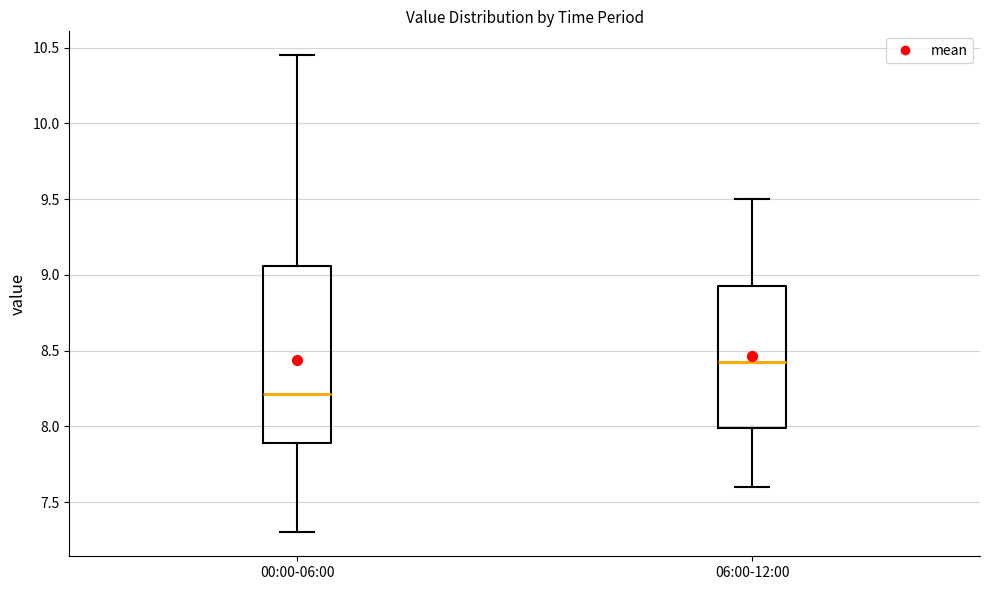

Reading left to right, read every box against the y-axis: the position of its median line, the range the box covers, and the ends of its whiskers. The values are not printed on the chart, so give them approximately, as read against the axis.

00:00-06:00: median 8.20, box 7.90 to 9.05, whiskers 7.30 to 10.45
06:00-12:00: median 8.45, box 8.00 to 8.95, whiskers 7.60 to 9.50